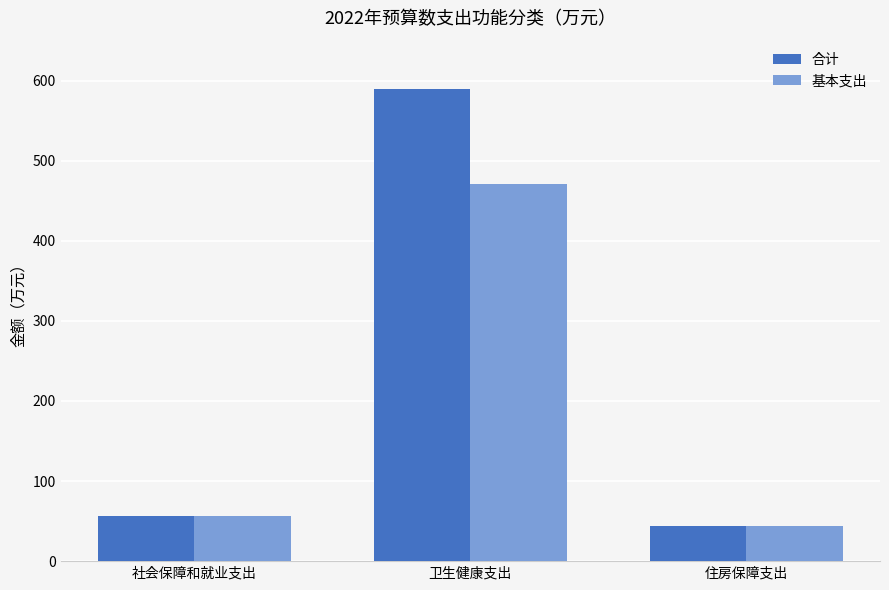

What is the maximum value for 基本支出?

471.5